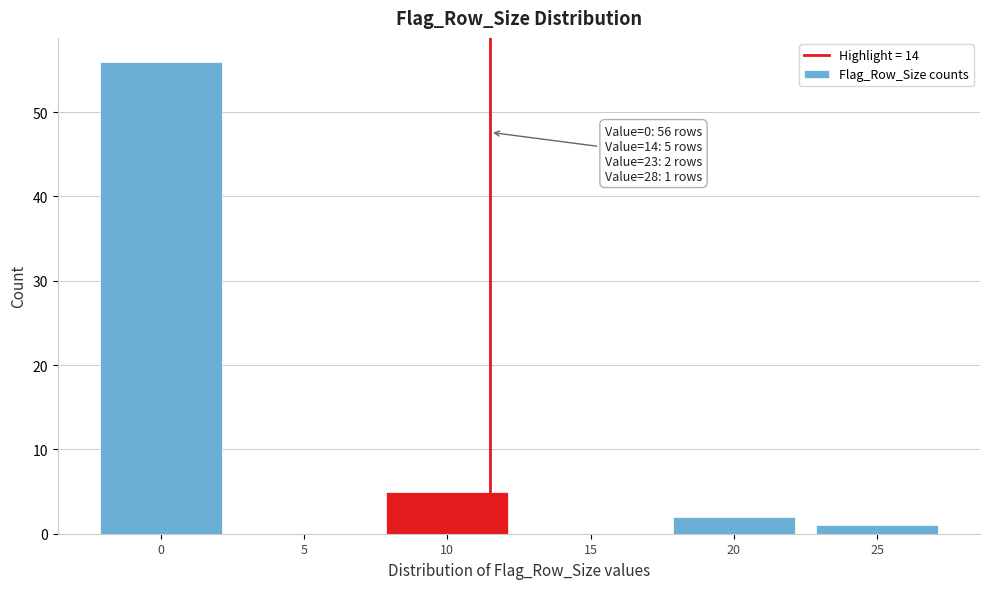

Reading right to left, what are all the values shown in this chart?

25=1	20=2	15=0	10=5	5=0	0=56